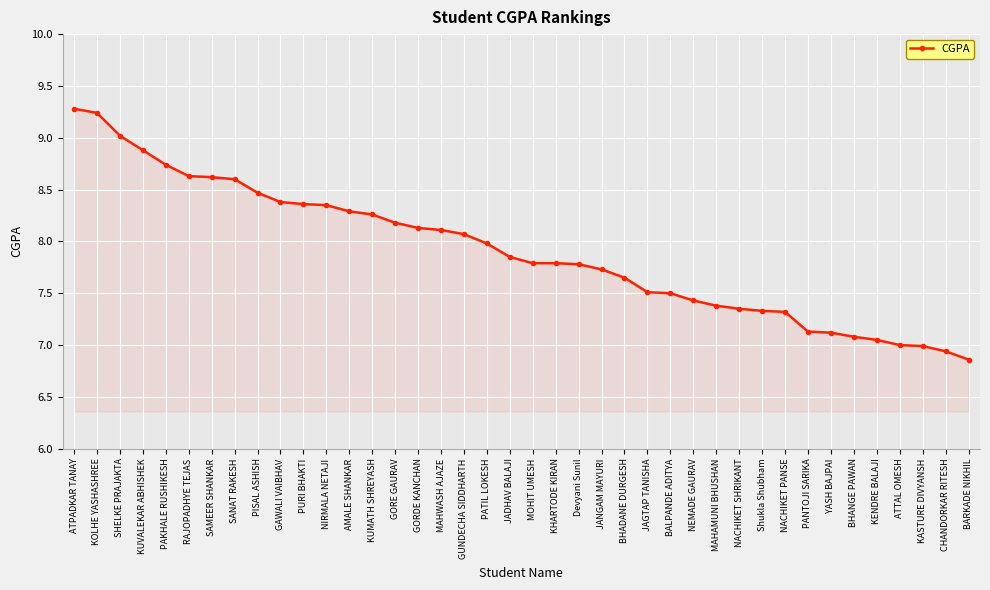

What is the greatest value displayed?

9.3